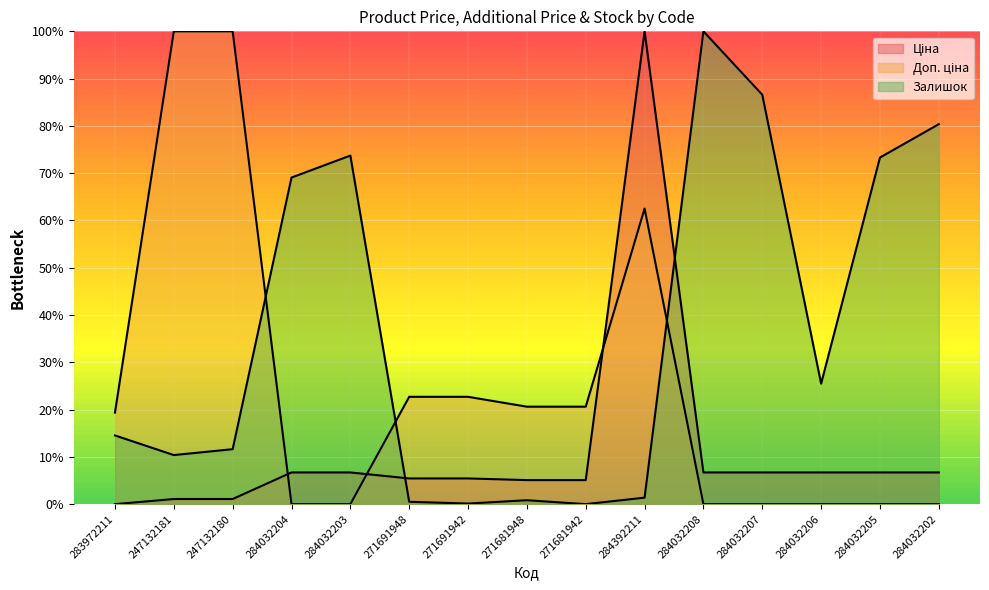

Which series ends up on top after the final intersection of Залишок and Доп. ціна?

Залишок